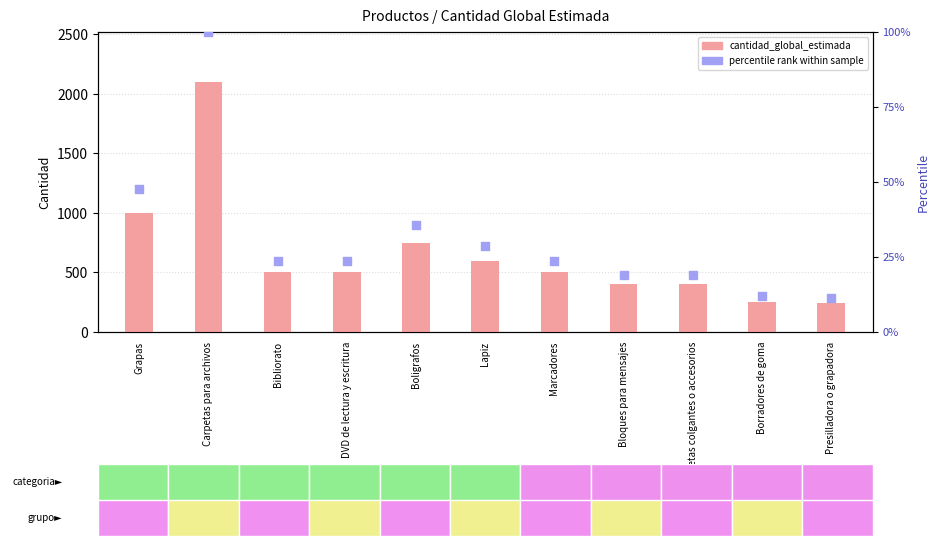

Which series has the largest total across all categories?

cantidad_global_estimada